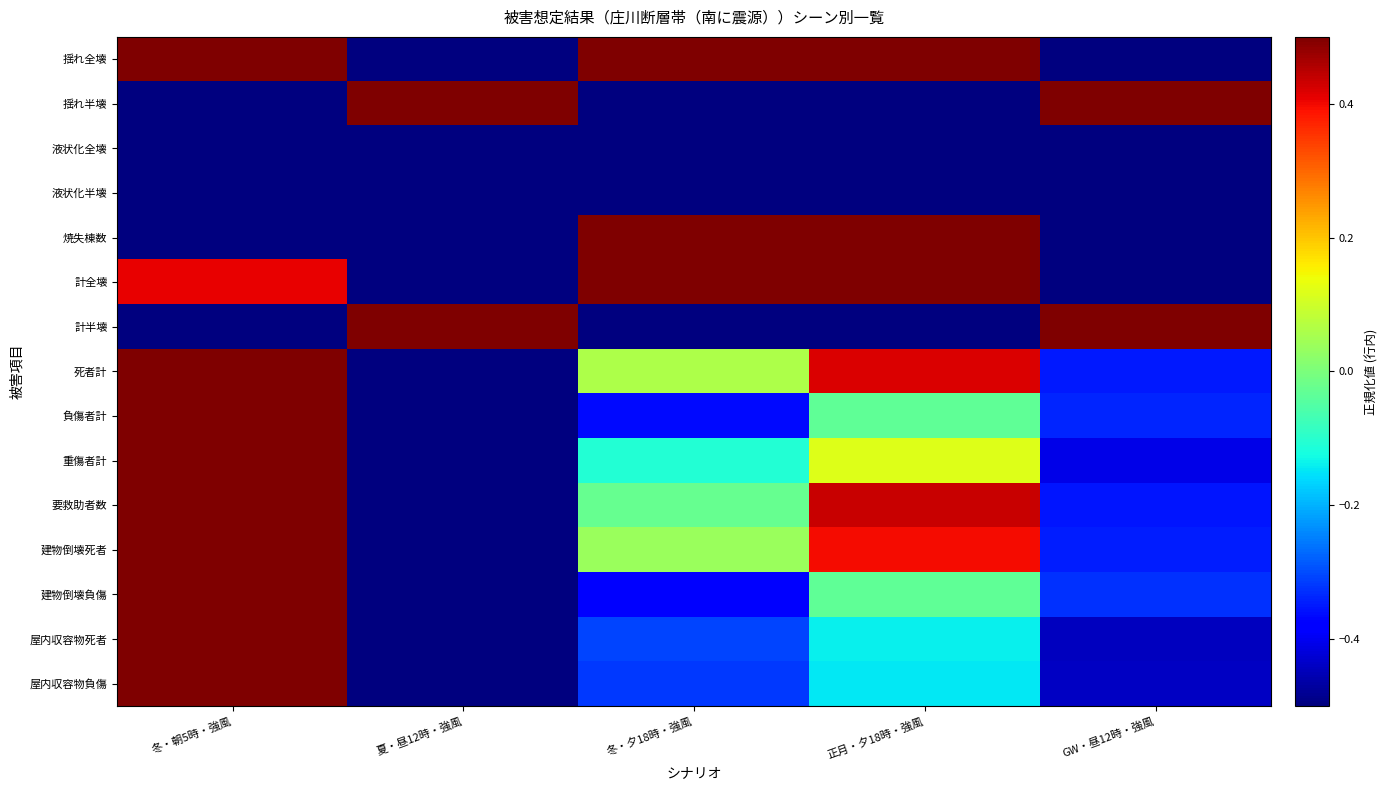

Rank the series by their maximum value, from lowest to highest.

液状化全壊, 液状化半壊, 揺れ全壊, 揺れ半壊, 焼失棟数, 計全壊, 計半壊, 死者計, 負傷者計, 重傷者計, 要救助者数, 建物倒壊死者, 建物倒壊負傷, 屋内収容物死者, 屋内収容物負傷